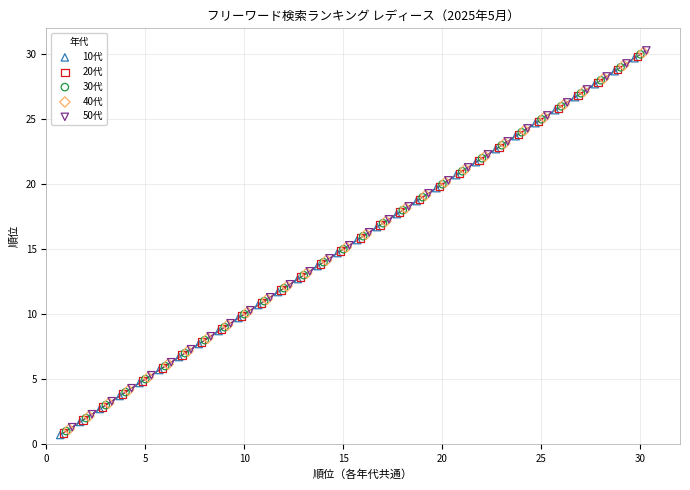

What are all the series names shown in the legend?

10代, 20代, 30代, 40代, 50代